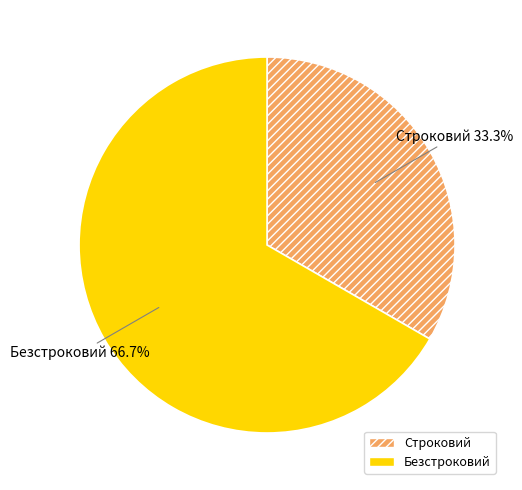

What percentage do Безстроковий and Строковий together represent?

100.0%